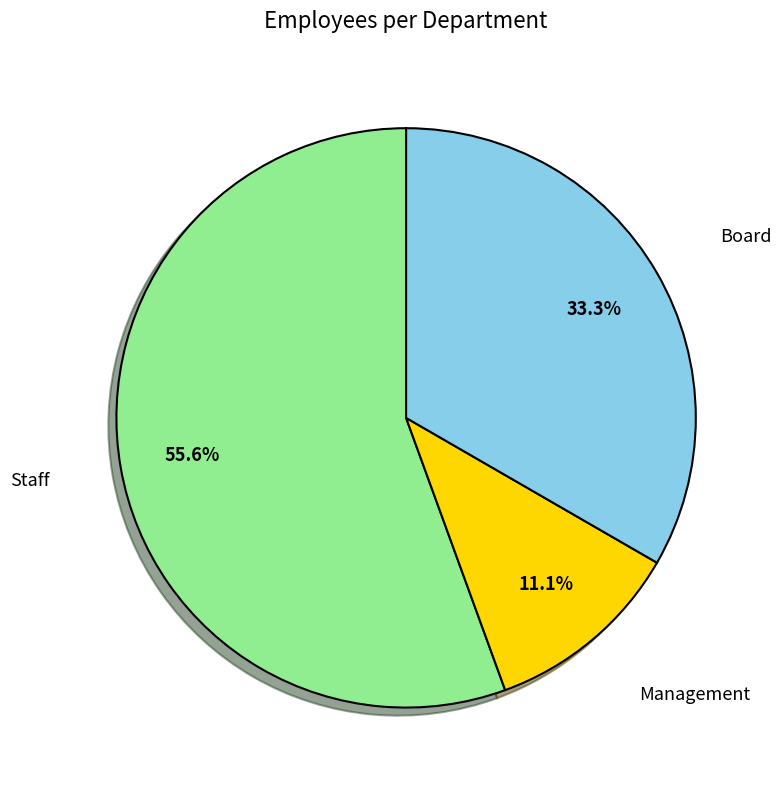

Does any single category account for the majority?

Yes